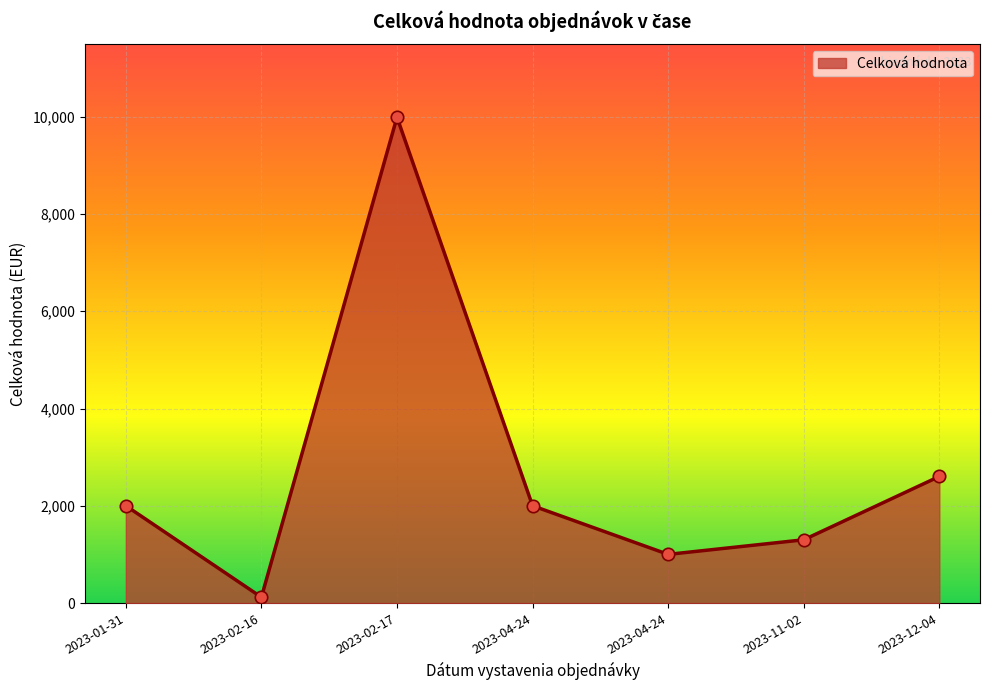

Which has a higher value, 2023-01-31 or 2023-04-24?

2023-01-31